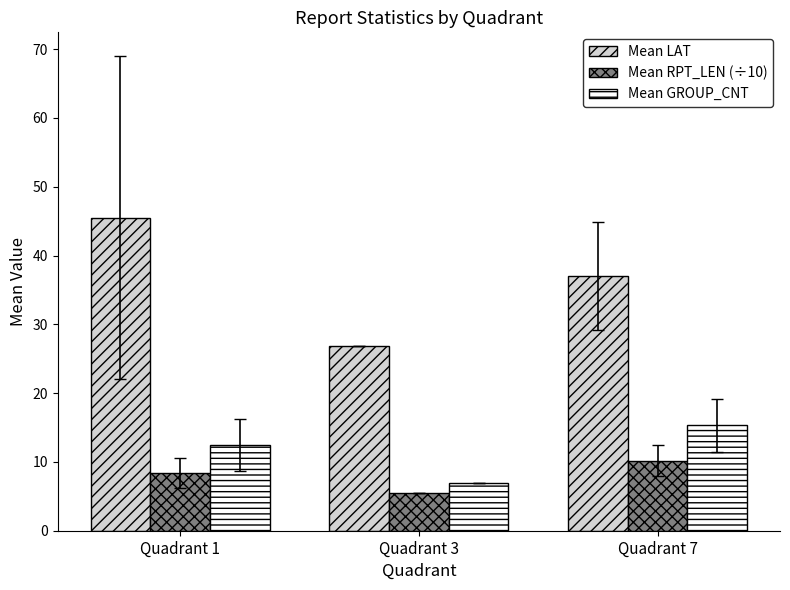

What is the minimum value for Mean LAT?

26.8